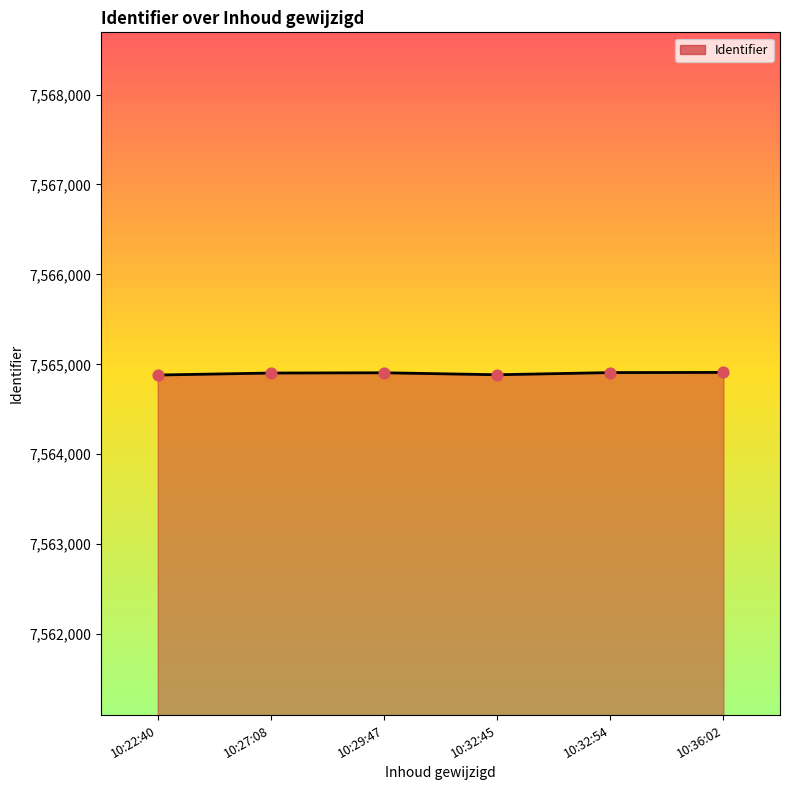

What is the sum of the values at 10:32:45 and 10:32:54?

15129792